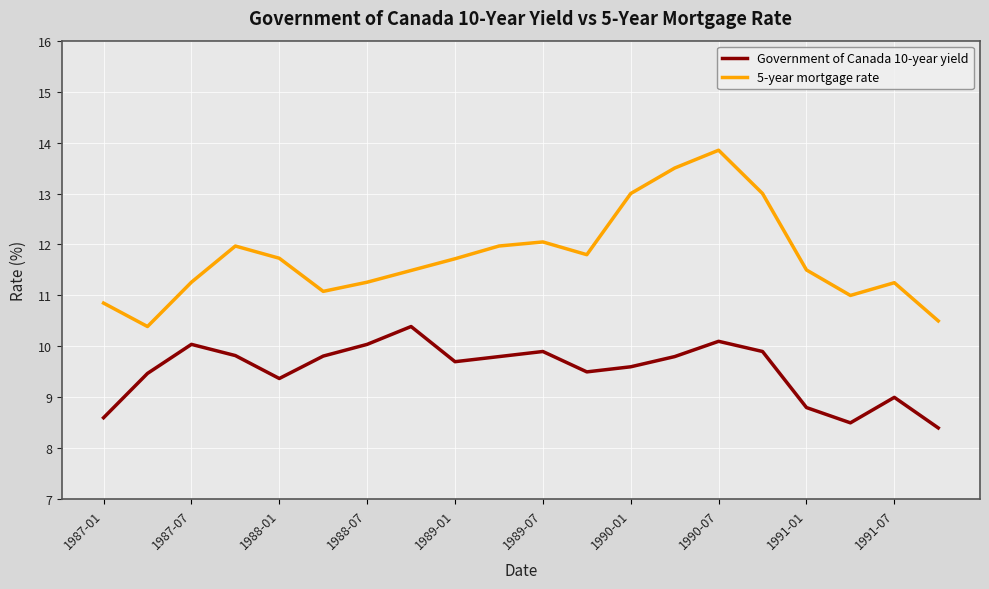

True or false: 5-year mortgage rate and Government of Canada 10-year yield intersect in this chart.

False